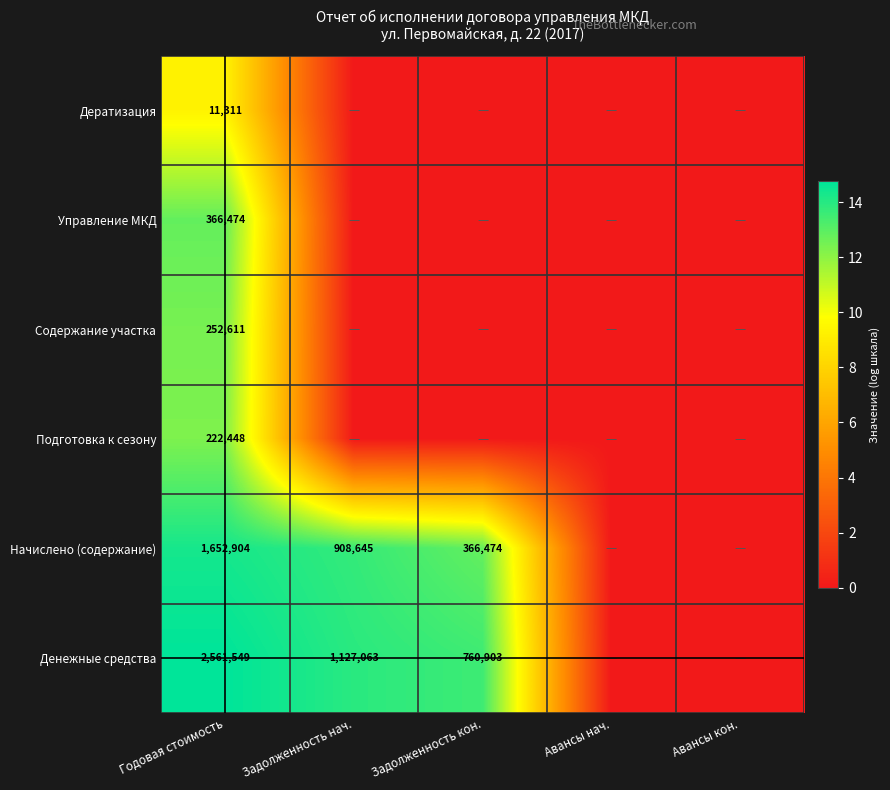

True or false: Денежные средства has a value of 379216 at Задолженность кон..

False